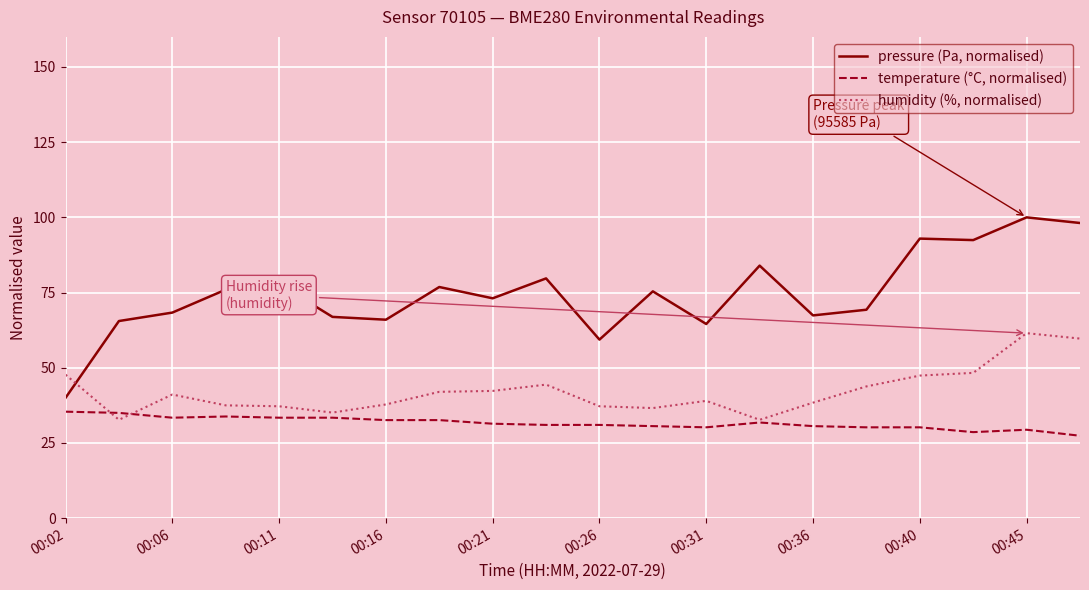

Which series has the widest spread of values?

pressure (Pa, normalised)